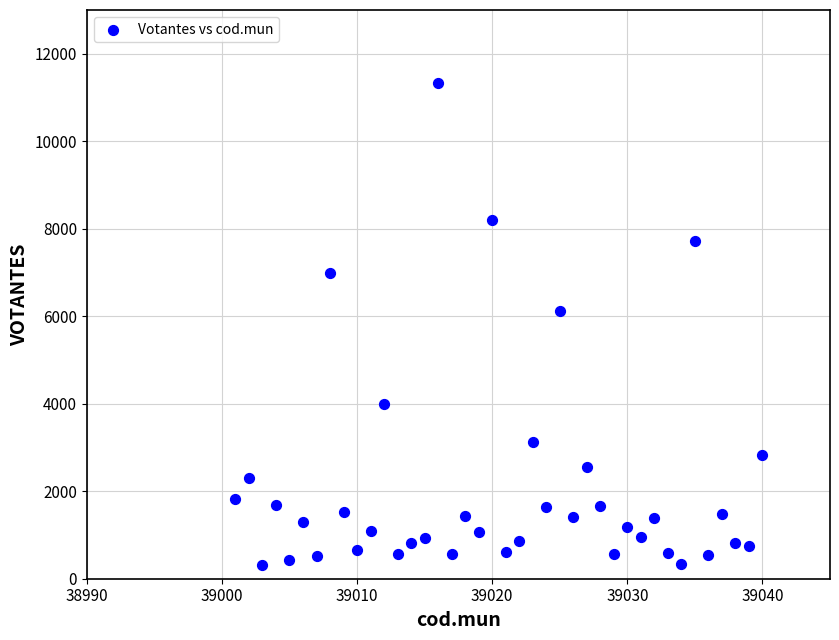

What is the range of Y values (max minus min)?

11002